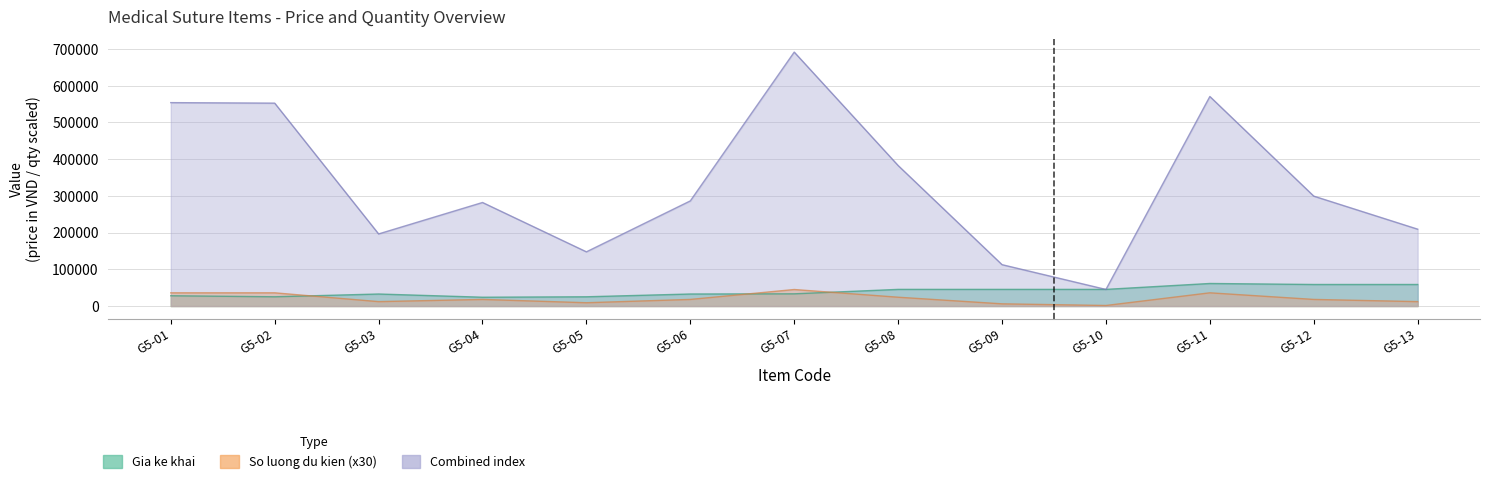

The value of Gia ke khai at G5-03 is 32760. True or false?

True